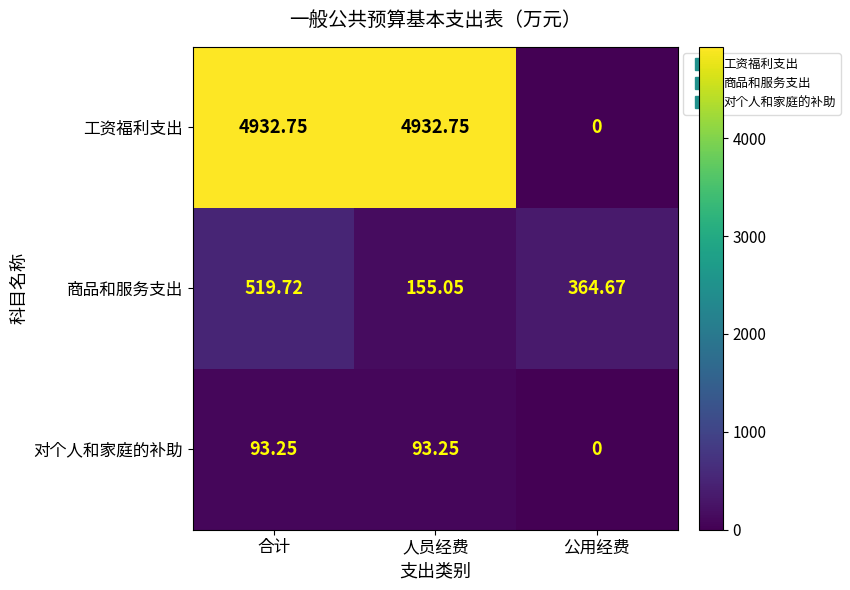

Which series has the largest total across all categories?

工资福利支出